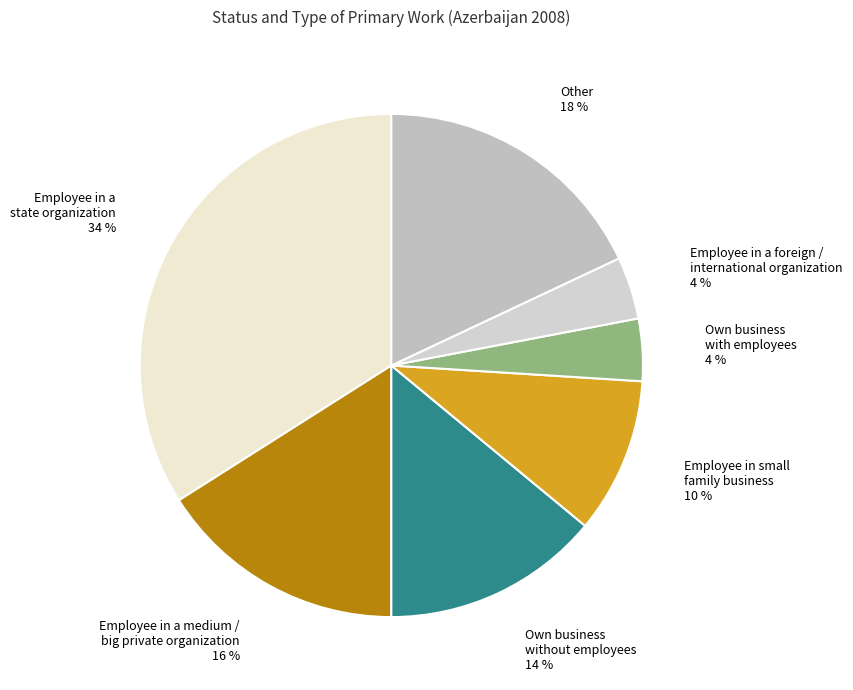

To the nearest percent, what is the average slice percentage?

14%